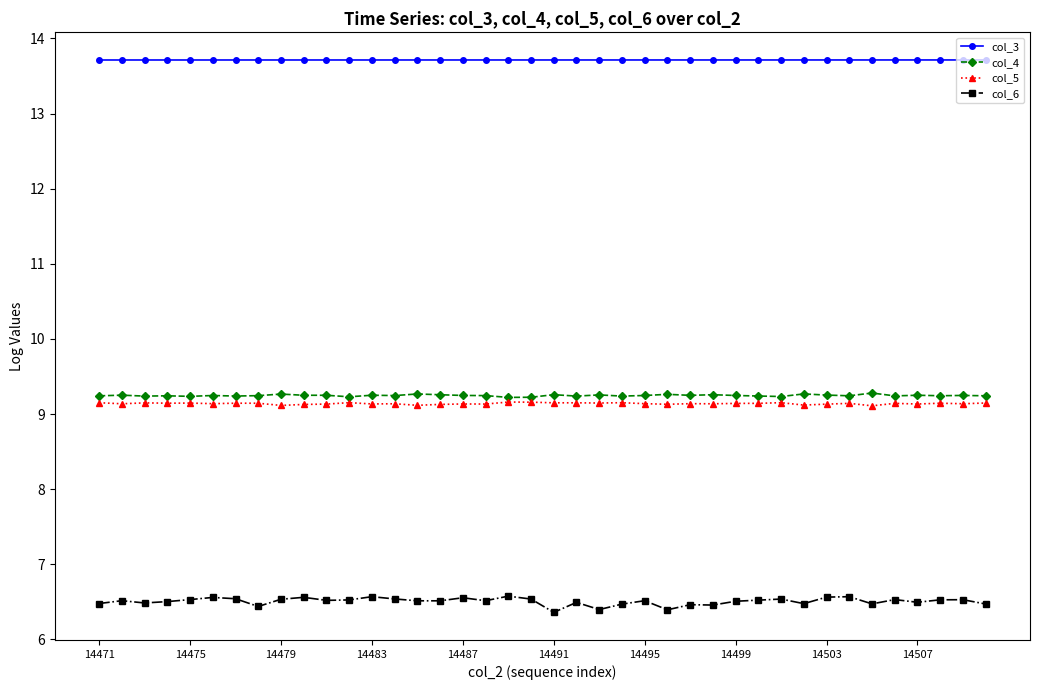

Count the col_5 values in the range 9 to 10.

40